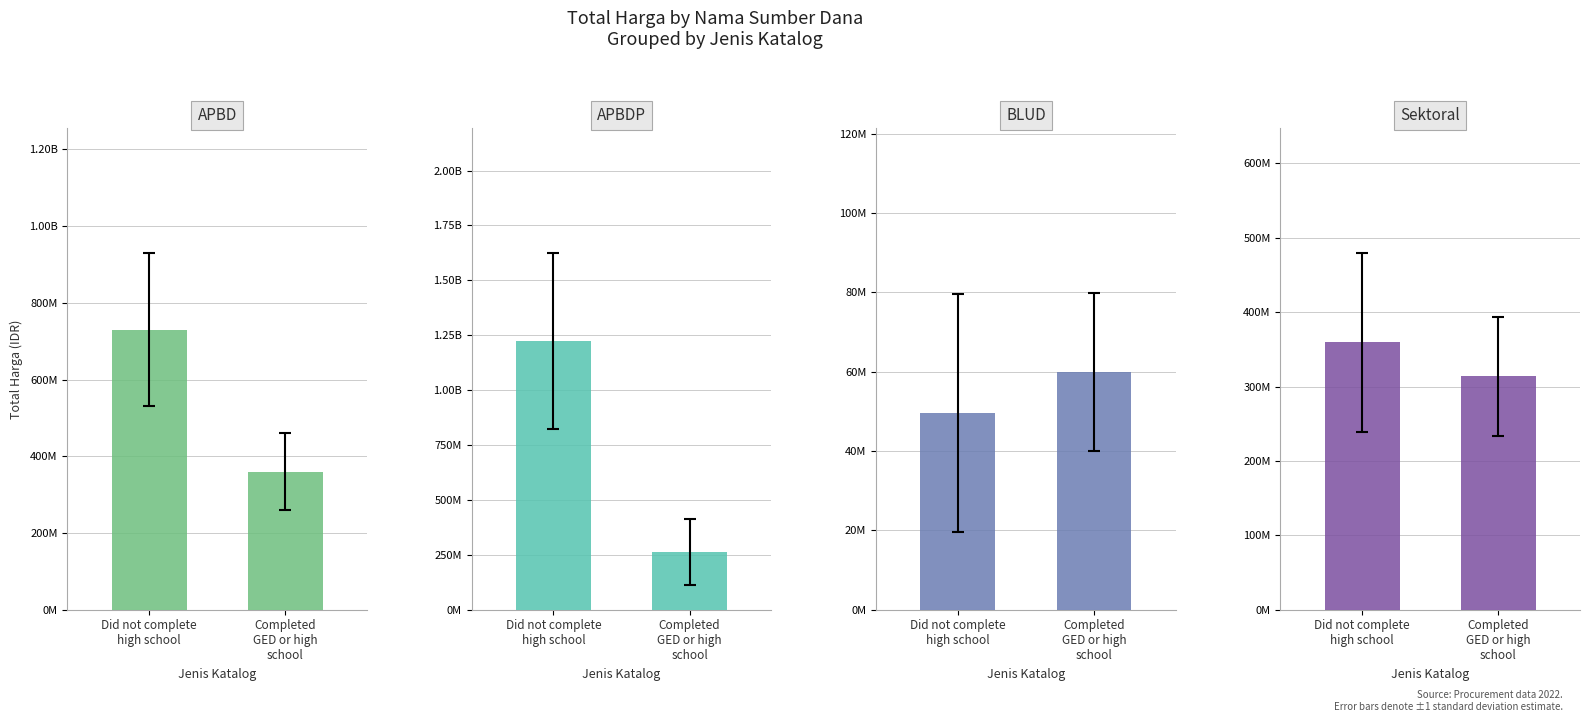

Reading left to right, list all the values displayed in this chart.

APBD: Did not complete
high school=729855285	Completed
GED or high
school=359500000
APBDP: Did not complete
high school=1224682000	Completed
GED or high
school=262118150
BLUD: Did not complete
high school=49478000	Completed
GED or high
school=59935000
Sektoral: Did not complete
high school=359500000	Completed
GED or high
school=314121780